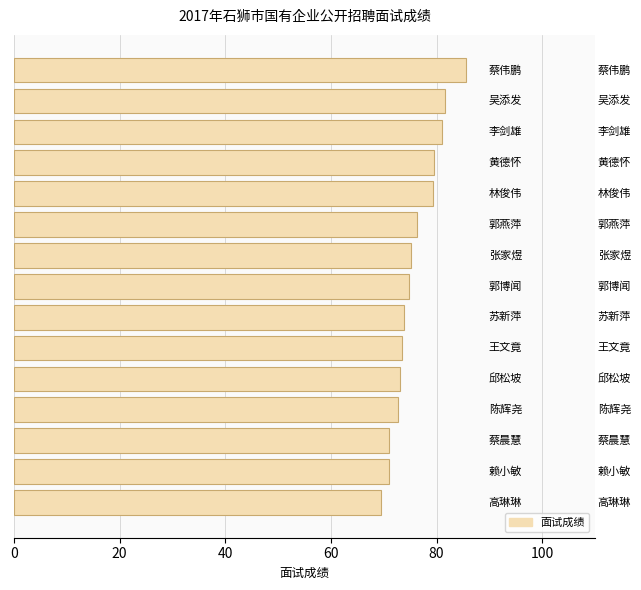

What is the greatest value displayed?

85.6